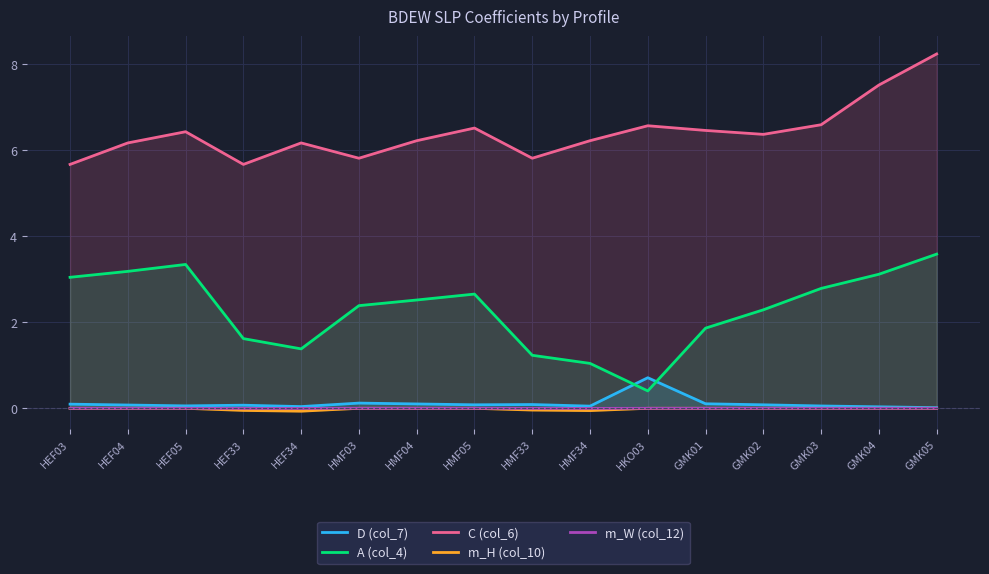

Reading left to right, list all the values displayed in this chart.

D (col_7): 0.1	0.1	0.1	0.1	0.0	0.1	0.1	0.1	0.1	0.1	0.7	0.1	0.1	0.1	0.0	0.0
A (col_4): 3.0	3.2	3.3	1.6	1.4	2.4	2.5	2.7	1.2	1.0	0.4	1.9	2.3	2.8	3.1	3.6
C (col_6): 5.7	6.2	6.4	5.7	6.2	5.8	6.2	6.5	5.8	6.2	6.6	6.5	6.4	6.6	7.5	8.2
m_H (col_10): 0.0	0.0	0.0	-0.0	-0.1	0.0	0.0	0.0	-0.0	-0.1	0.0	0.0	0.0	0.0	0.0	0.0
m_W (col_12): 0.0	0.0	0.0	-0.0	-0.0	0.0	0.0	0.0	-0.0	-0.0	0.0	0.0	0.0	0.0	0.0	0.0